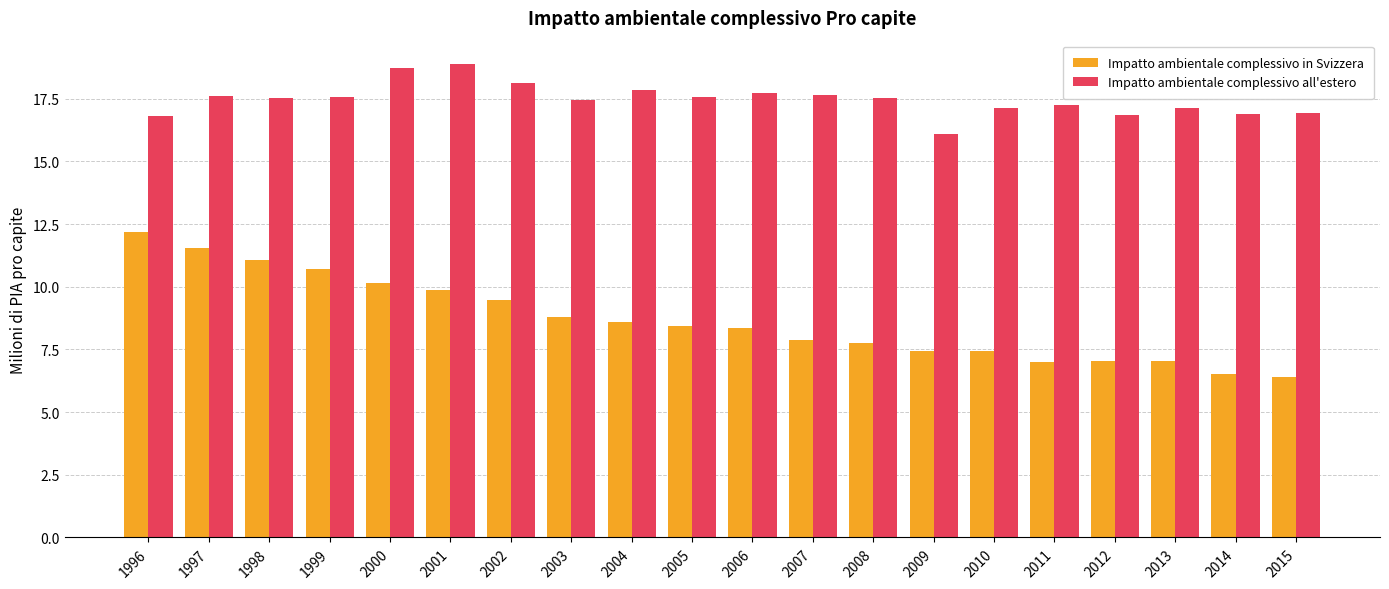

The value of Impatto ambientale complessivo in Svizzera at 2004 is 8.6. True or false?

True